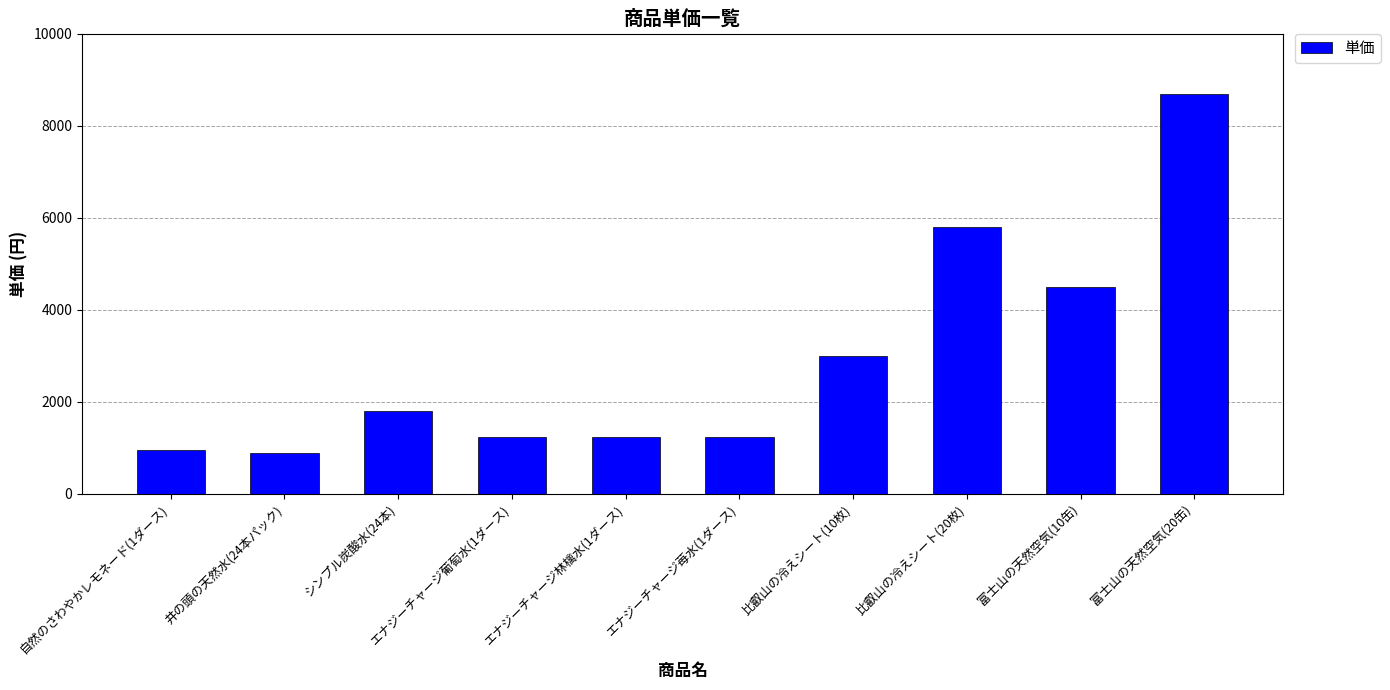

Reading left to right, transcribe all the data shown in this chart.

自然のさわやかレモネード(1ダース)=960	井の頭の天然水(24本パック)=880	シンプル炭酸水(24本)=1800	エナジーチャージ葡萄水(1ダース)=1240	エナジーチャージ林檎水(1ダース)=1240	エナジーチャージ苺水(1ダース)=1240	比叡山の冷えシート(10枚)=3000	比叡山の冷えシート(20枚)=5800	富士山の天然空気(10缶)=4500	富士山の天然空気(20缶)=8700